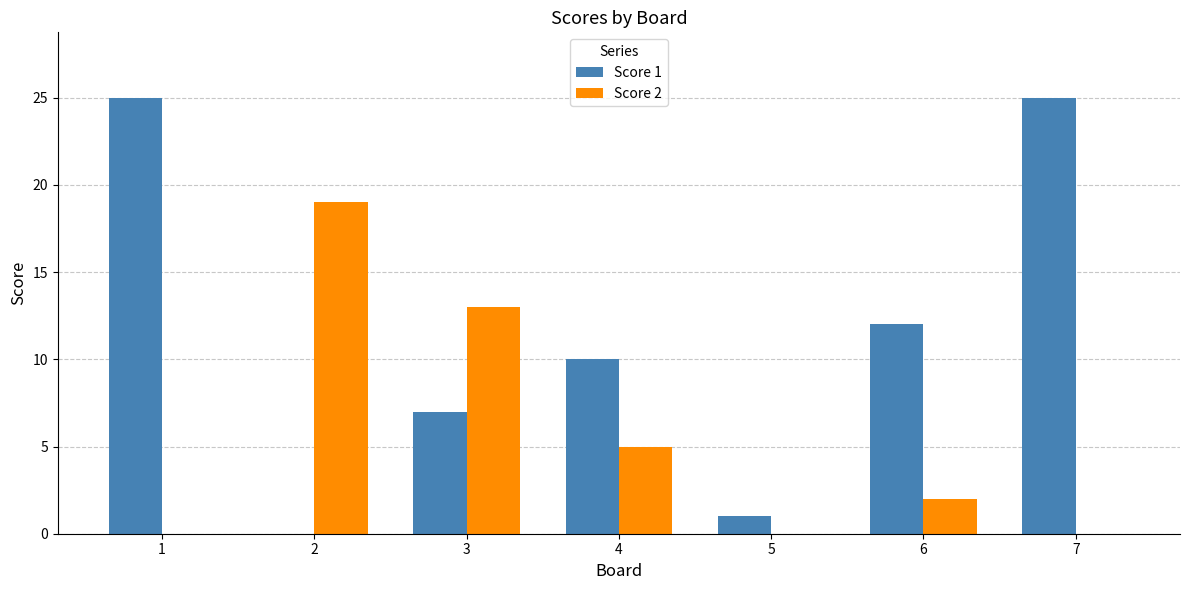

What is the approximate value of Score 2 at 3, to the nearest 5?

15